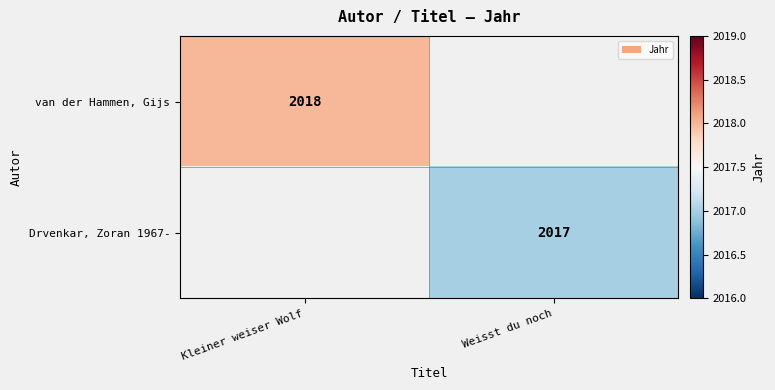

Is the value of Drvenkar, Zoran 1967- at Weisst du noch greater than the value of van der Hammen, Gijs at Kleiner weiser Wolf?

No